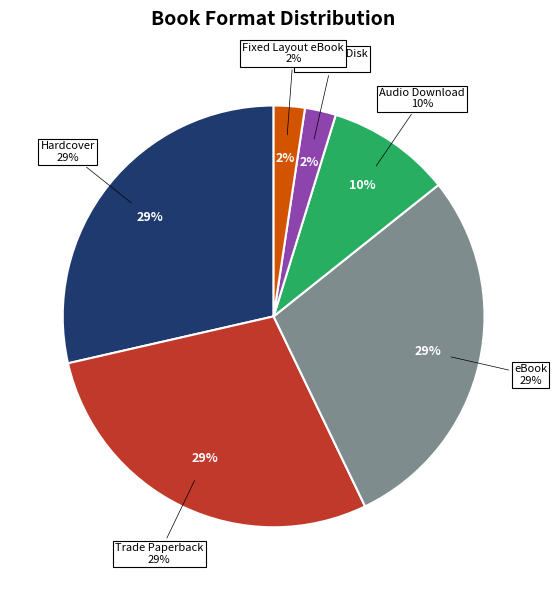

To the nearest percent, what is the combined percentage of Audio Download and Compact Disk?

12%